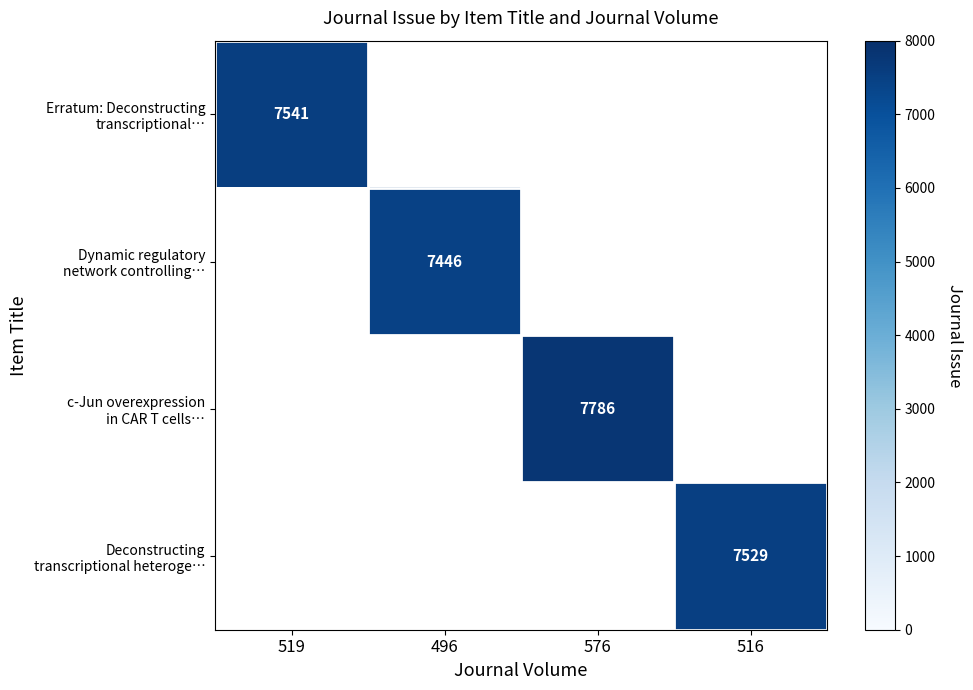

How many distinct data groups are displayed?

4